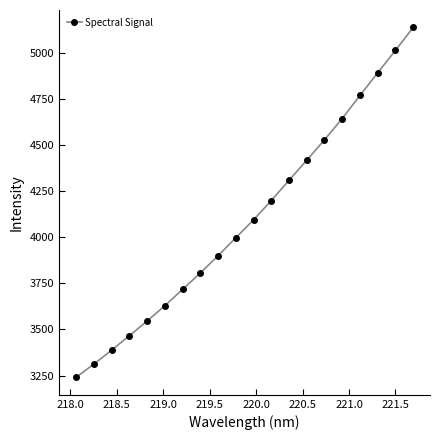

True or false: the data has more than 1 interior local peaks.

False